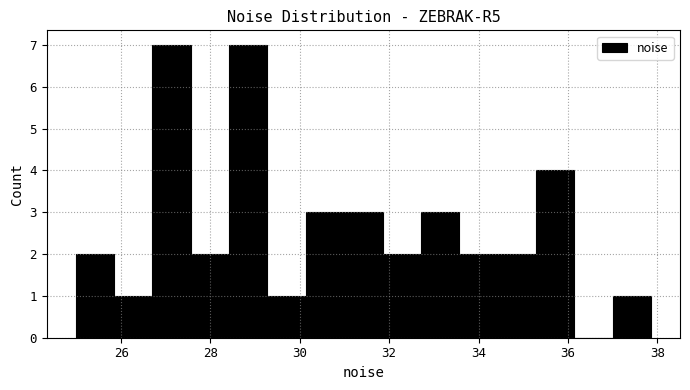

Reading left to right, transcribe this chart: for each bar, give the range it covers on the x-axis and its height. Neither the bar edges nor the heights are printed on the chart, so give them approximately, as read against the axes.

25.0 to 25.8: 2
25.8 to 26.6: 1
26.6 to 27.6: 7
27.6 to 28.4: 2
28.4 to 29.2: 7
29.2 to 30.2: 1
30.2 to 31.0: 3
31.0 to 31.8: 3
31.8 to 32.8: 2
32.8 to 33.6: 3
33.6 to 34.4: 2
34.4 to 35.2: 2
35.2 to 36.2: 4
36.2 to 37.0: 0
37.0 to 37.8: 1